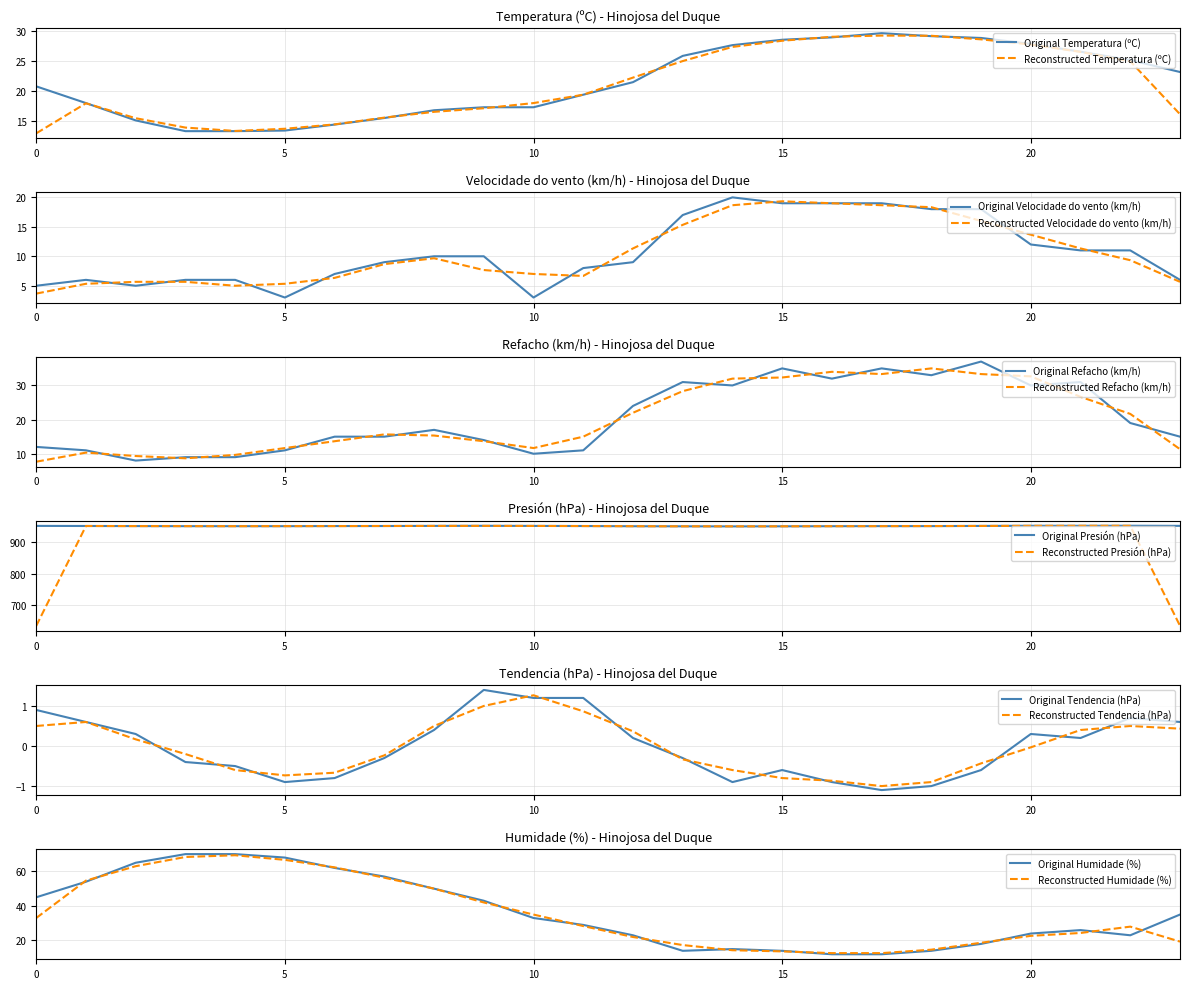

Is it true that Reconstructed Temperatura (ºC) equals 13.7 at 5?

True